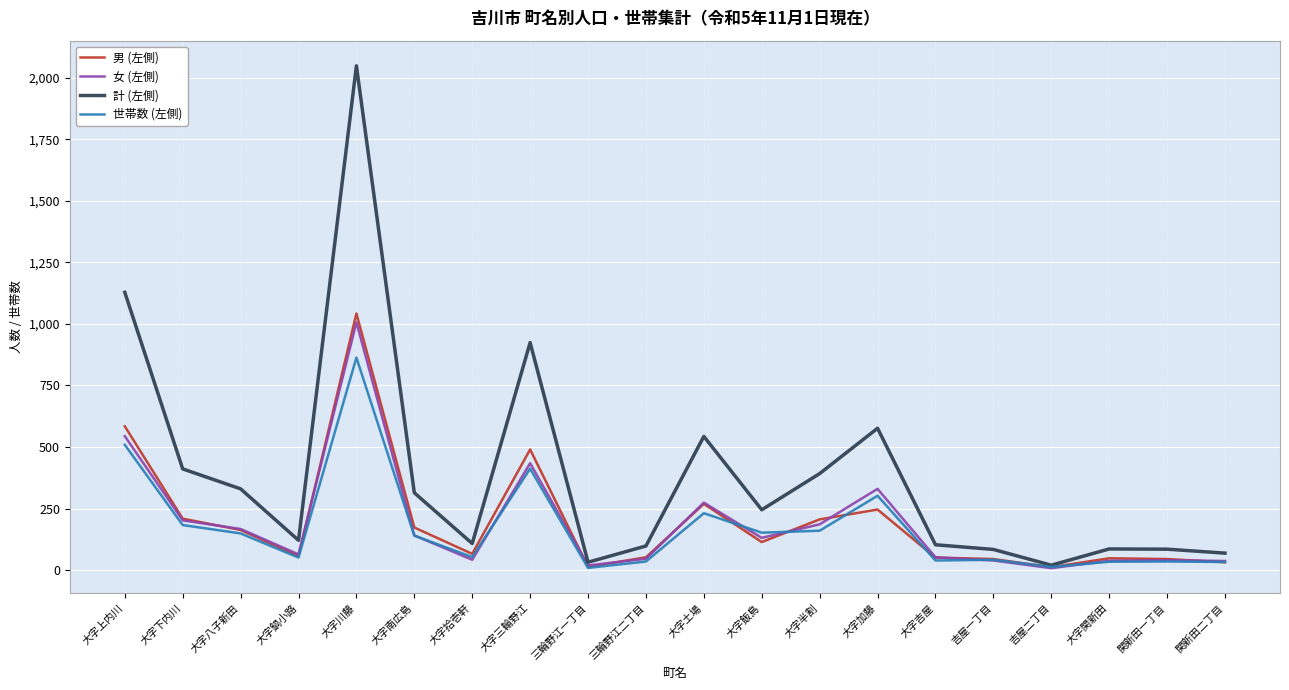

At which category does the chart reach its peak across all series?

大字川藤